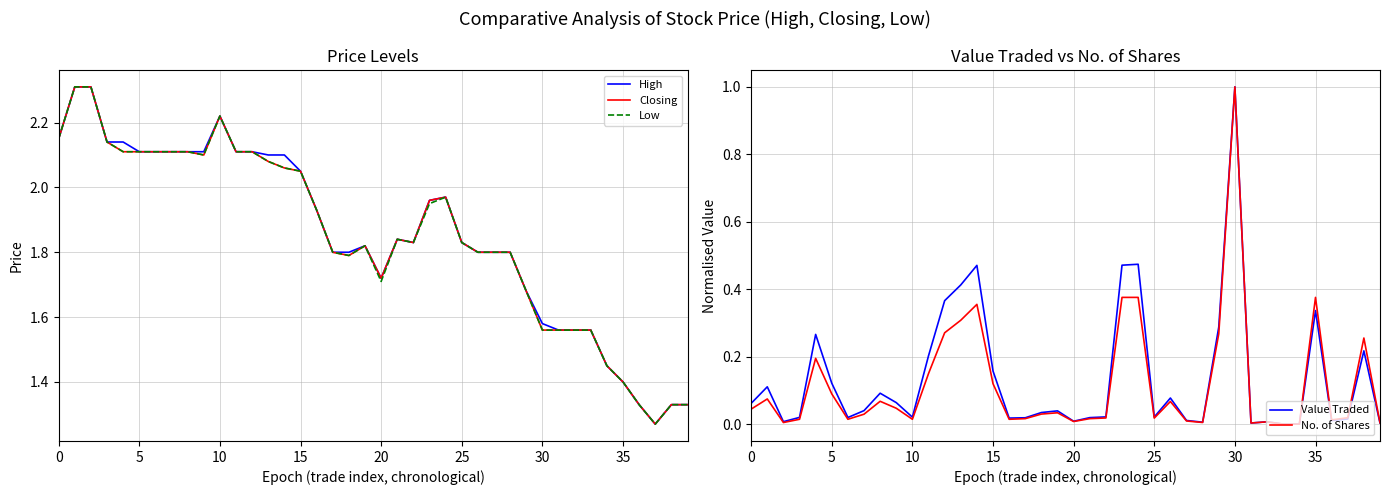

The value of High at 11 is 3.1. True or false?

False